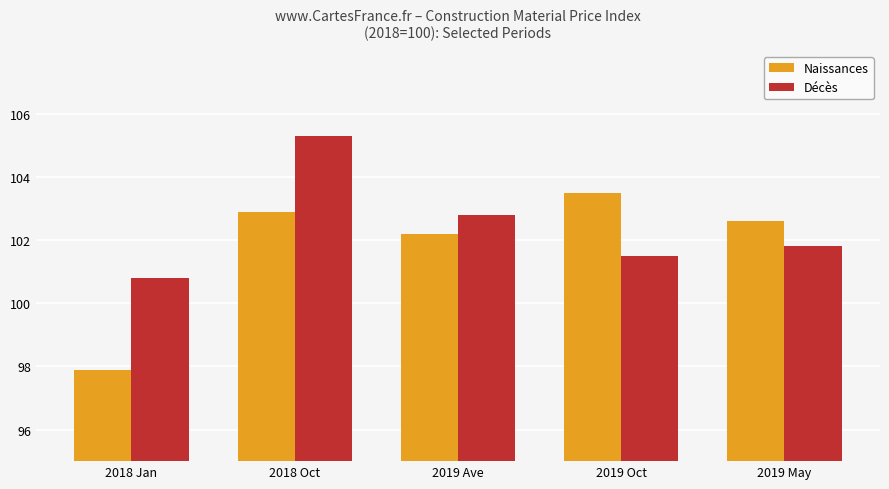

True or false: Naissances has a value of 97.9 at 2018 Jan.

True